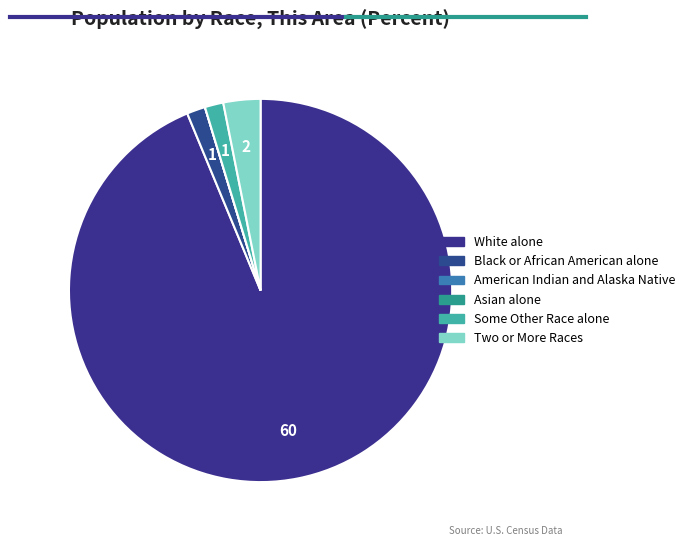

Does any single category account for the majority?

Yes